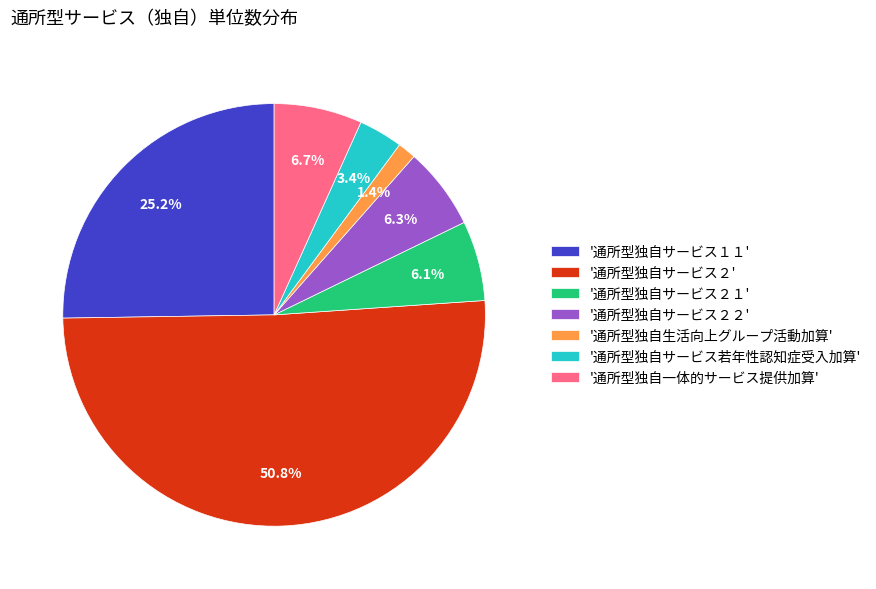

What portion of the pie excludes '通所型独自サービス若年性認知症受入加算'?

96.6%